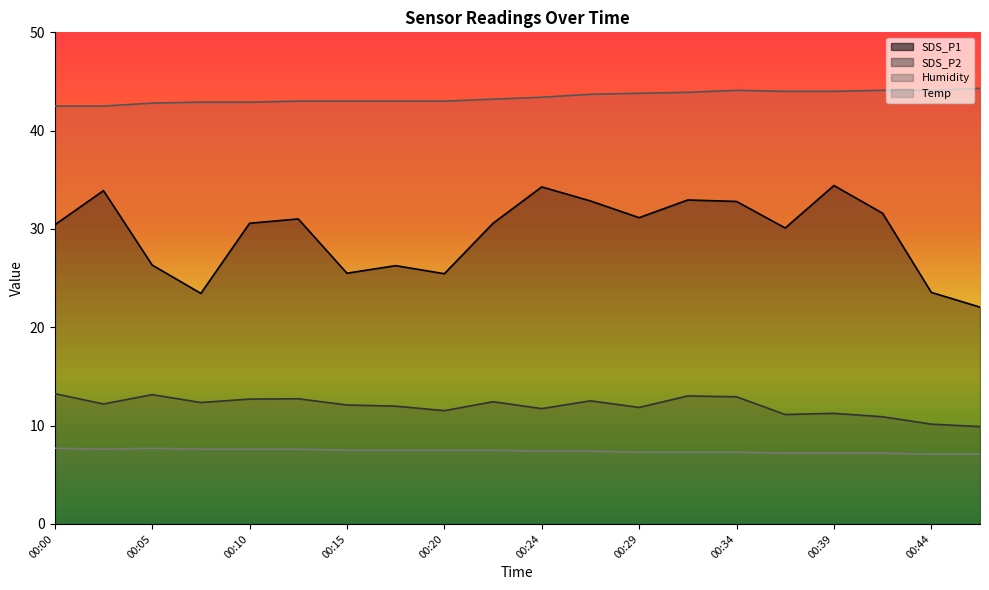

Where is the first local maximum for Humidity?

00:34